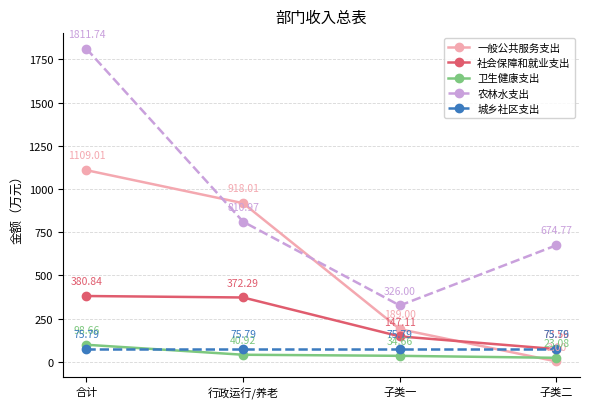

What is the sum of the 卫生健康支出 values at 子类一 and 合计?

133.3